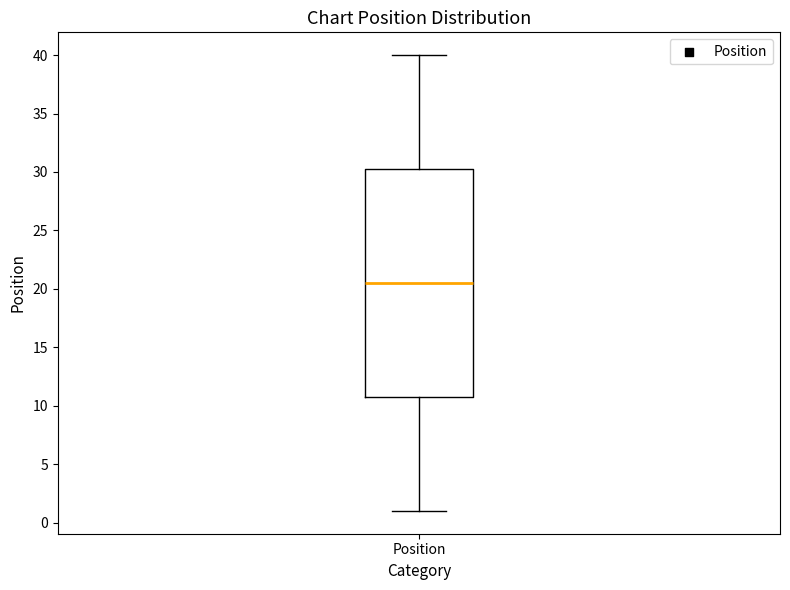

Where does the upper whisker of the box for Position end on the y-axis? The values are not printed on the chart, so give them approximately, as read against the axis.

40.0